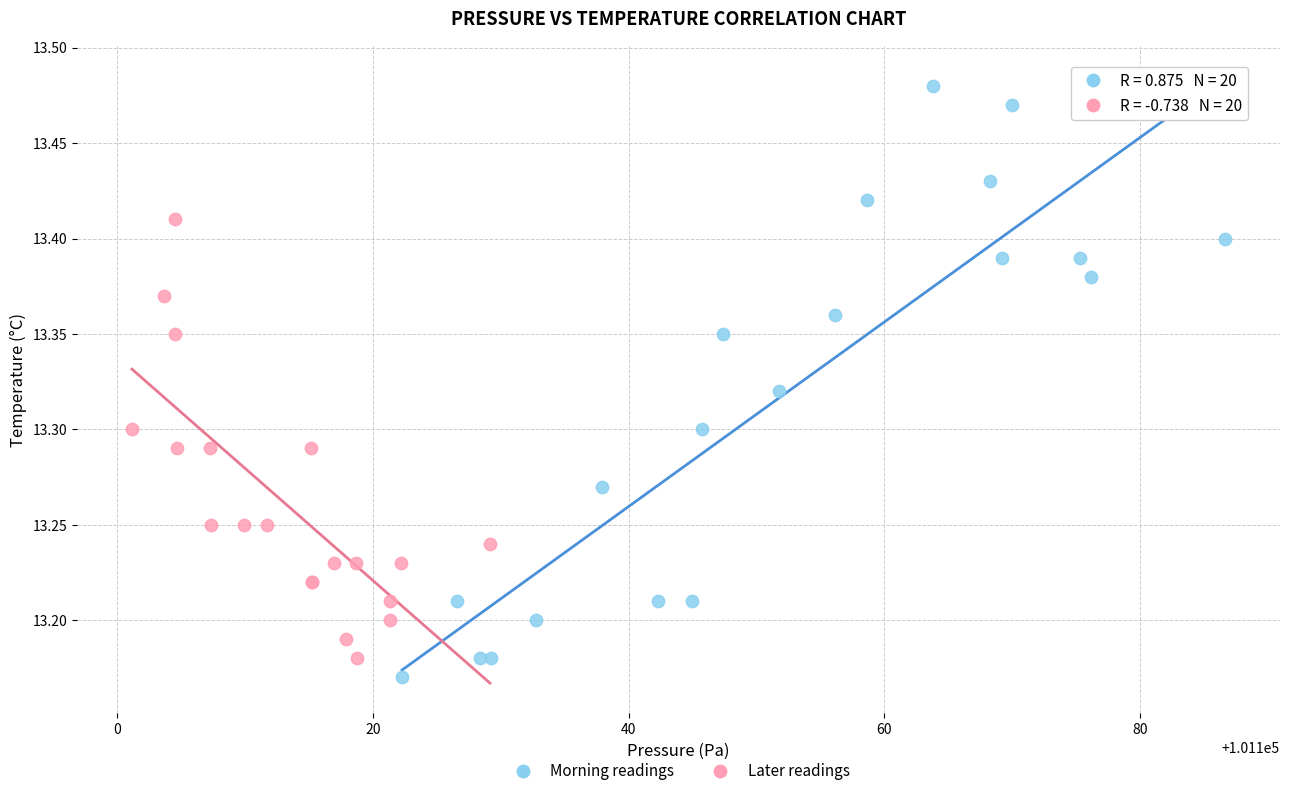

Which series has the widest spread of Y values?

Morning readings